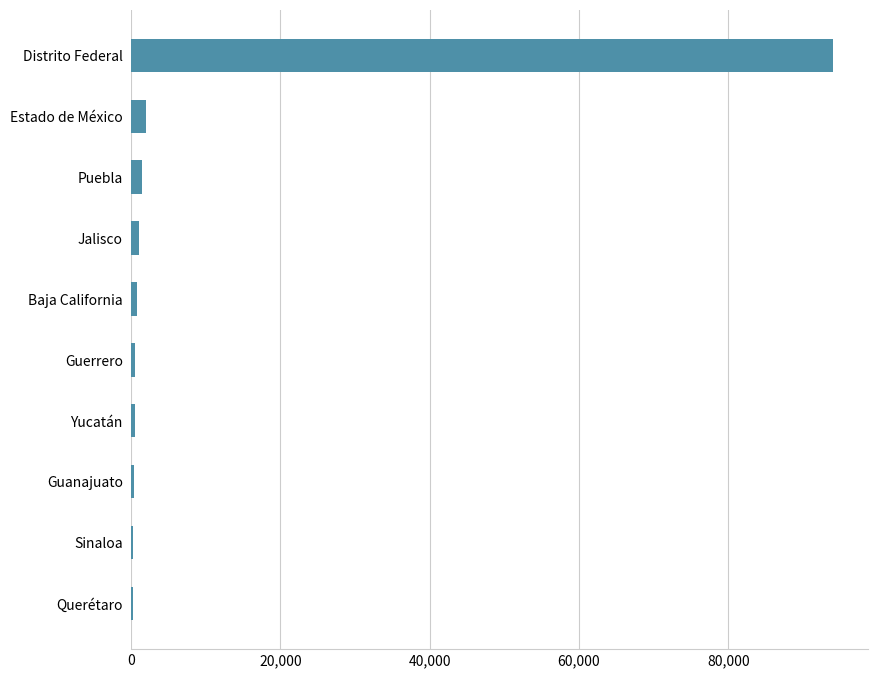

Between Distrito Federal and Guerrero, which is larger?

Distrito Federal